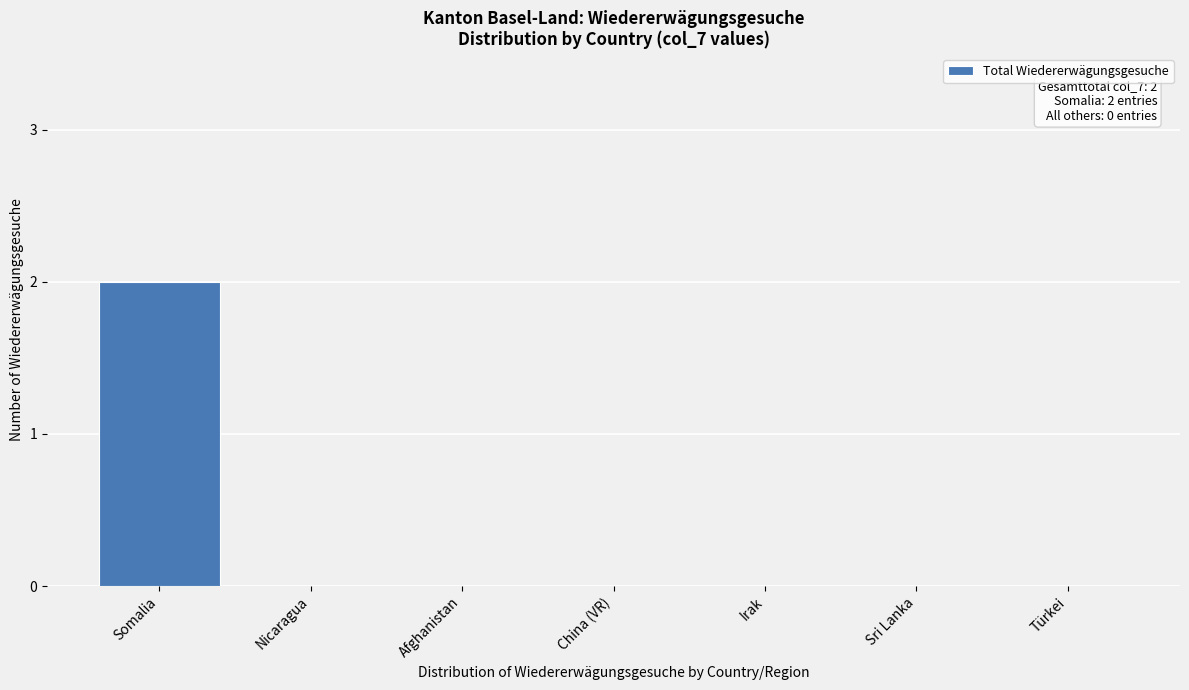

Reading left to right, list all the values displayed in this chart.

Somalia=2	Nicaragua=0	Afghanistan=0	China (VR)=0	Irak=0	Sri Lanka=0	Türkei=0